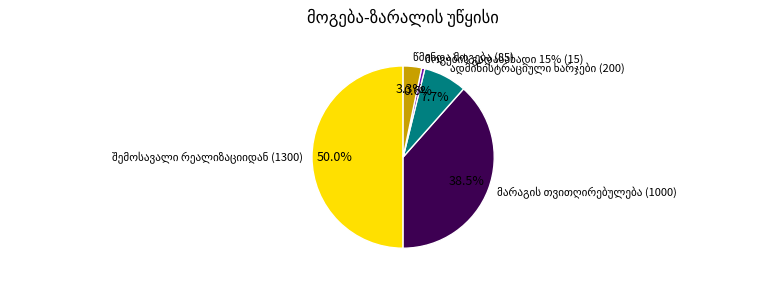

Count the number of slices in the pie.

5